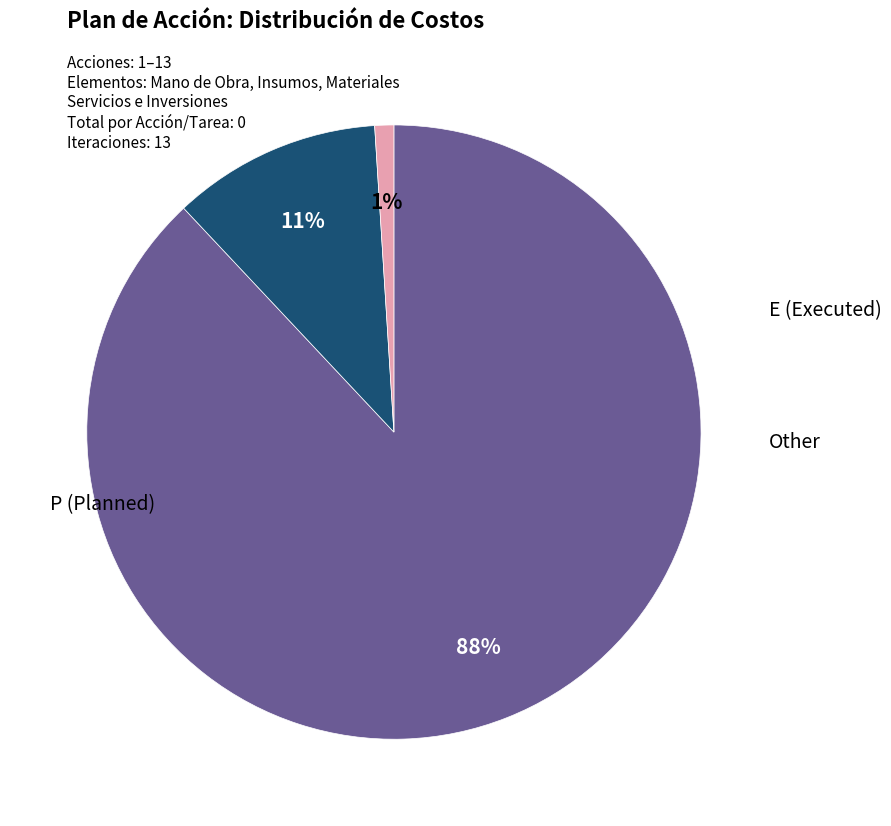

Is there any slice that represents more than half of the pie?

Yes